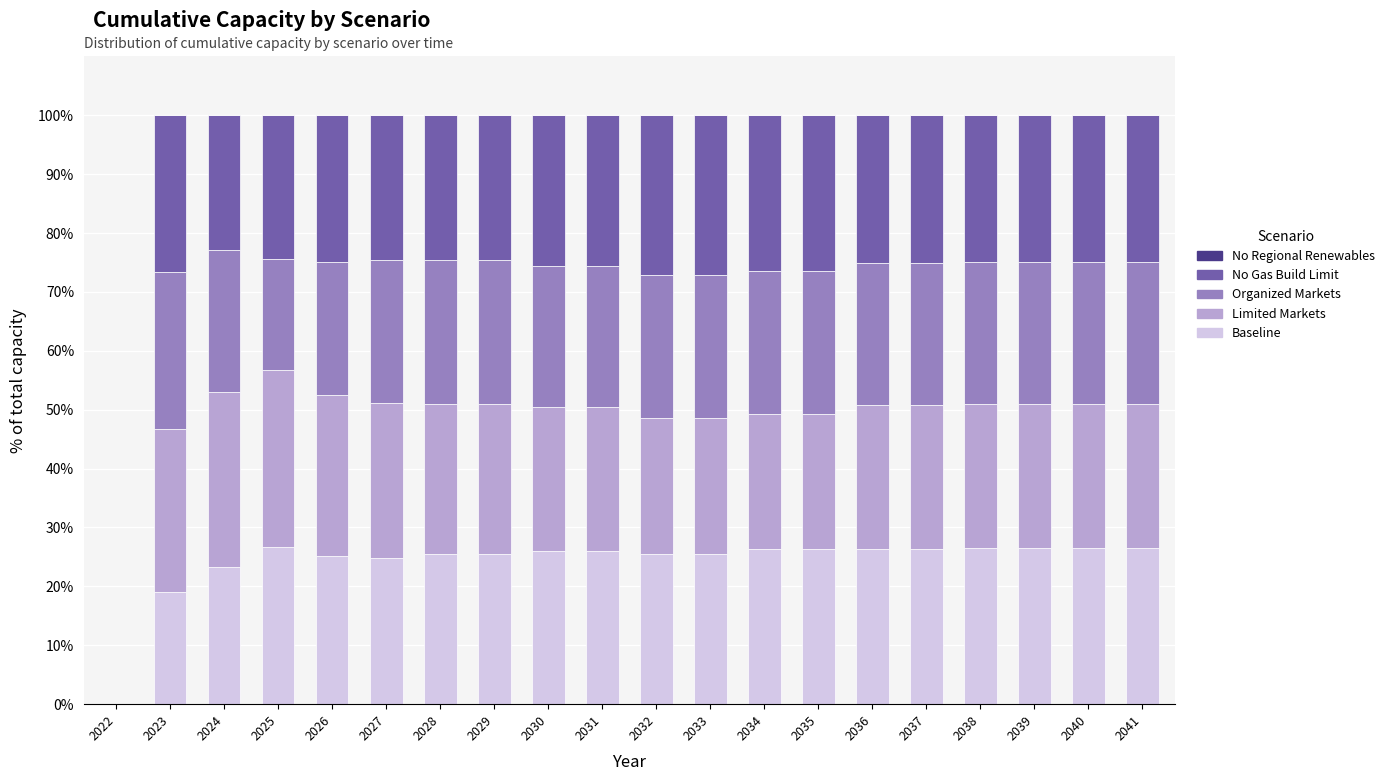

What is the sum of the Baseline values at 2025 and 2032?

52.2